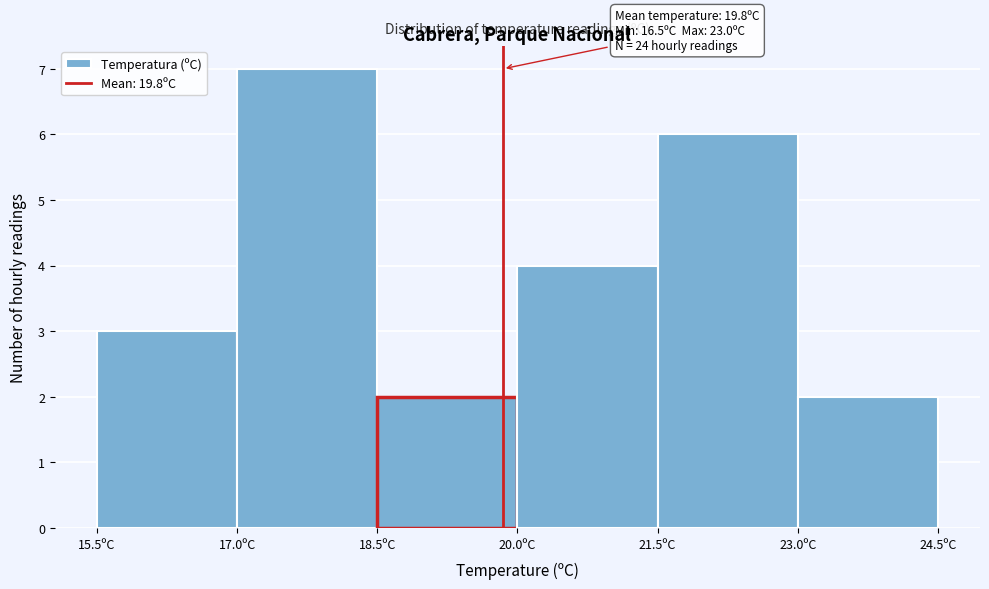

Over which range of the x-axis is the bar tallest?

17.0 to 18.5